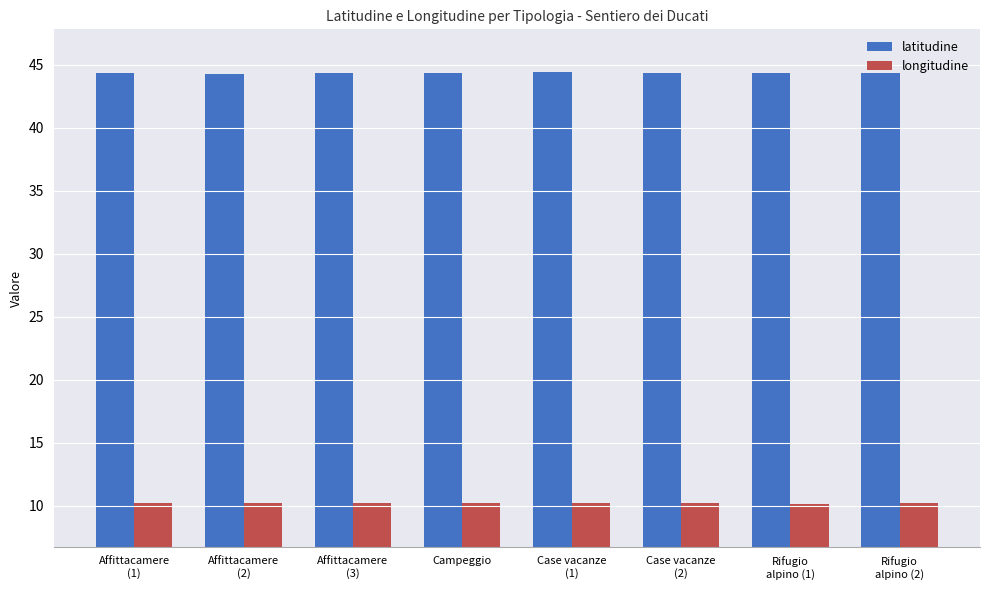

What is the sum of all latitudine values?

354.6